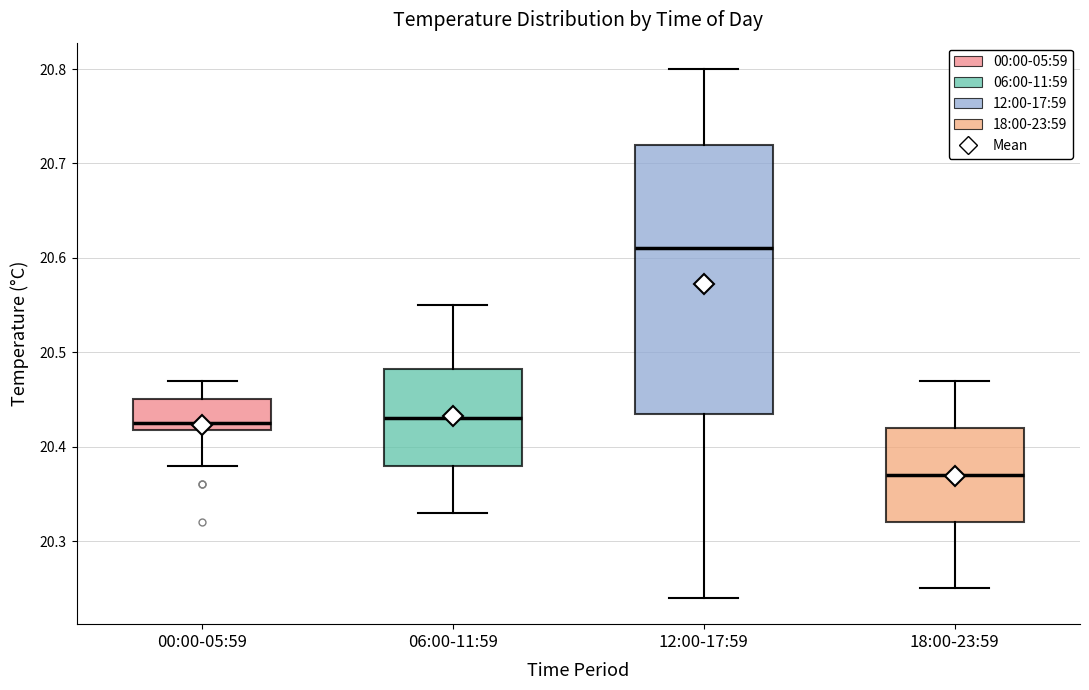

Reading left to right, transcribe this box plot: for each box, give where its median line is, the range the box spans, and where its two whiskers end, as read against the y-axis. The values are not printed on the chart, so give them approximately, as read against the axis.

00:00-05:59: median 20.43, box 20.42 to 20.45, whiskers 20.38 to 20.47
06:00-11:59: median 20.43, box 20.38 to 20.48, whiskers 20.33 to 20.55
12:00-17:59: median 20.61, box 20.44 to 20.72, whiskers 20.24 to 20.80
18:00-23:59: median 20.37, box 20.32 to 20.42, whiskers 20.25 to 20.47